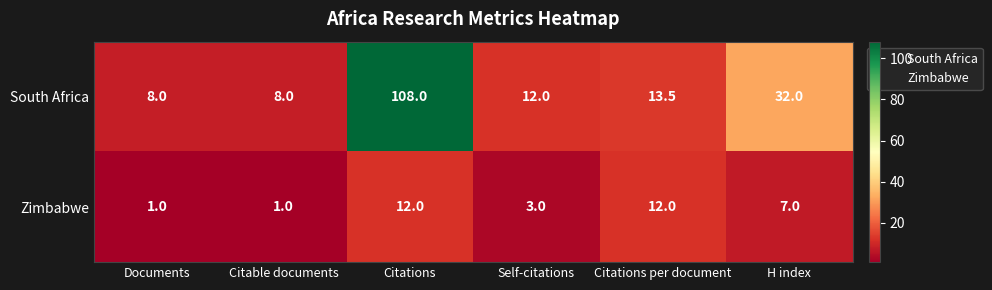

Which label corresponds to the largest value in the chart?

Citations